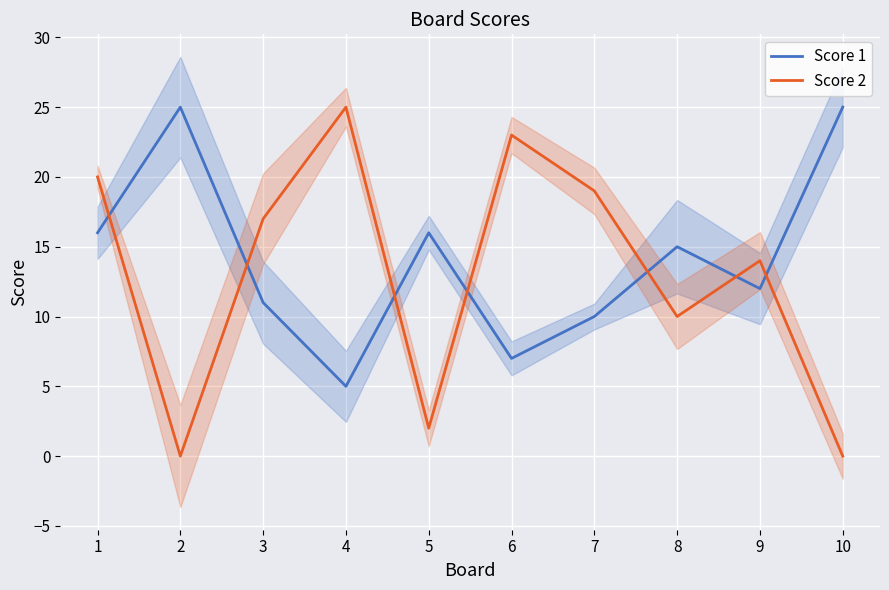

At which category does the chart reach its peak across all series?

2